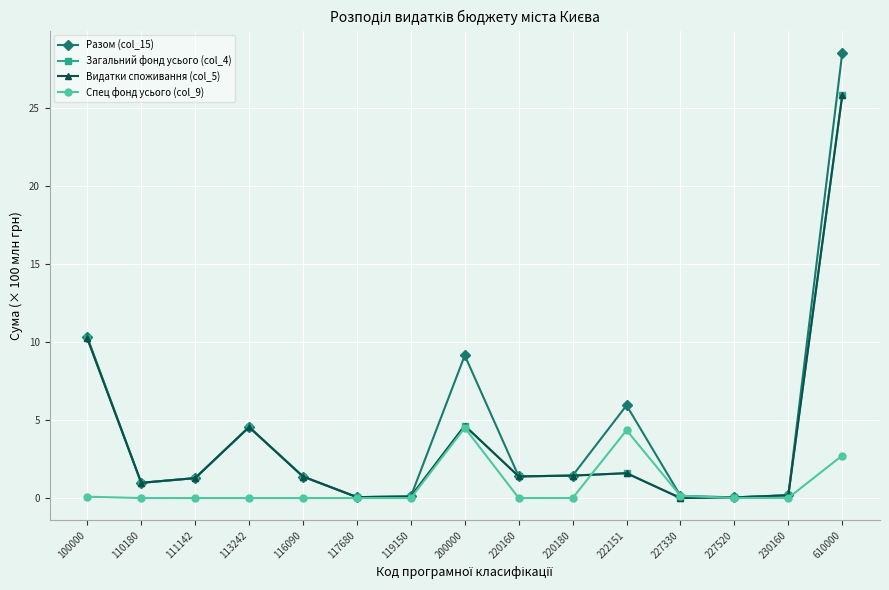

Is the value of Спец фонд усього (col_9) at 117680 greater than the value of Видатки споживання (col_5) at 227330?

No